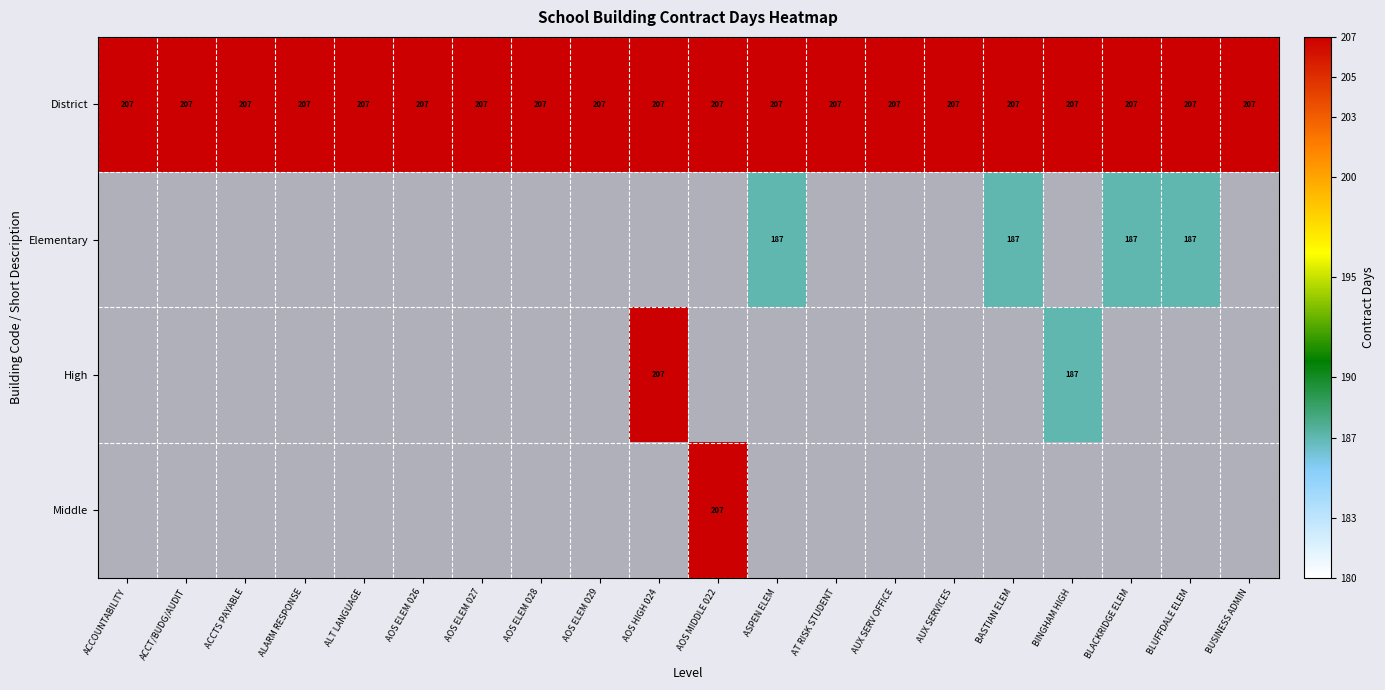

Which category has the lowest value across all series?

ASPEN ELEM